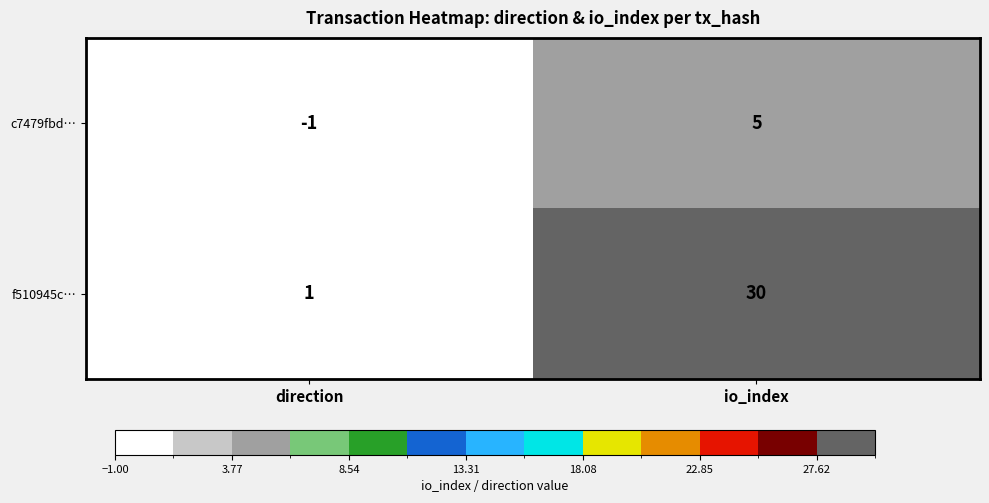

How many series are shown in this chart?

2